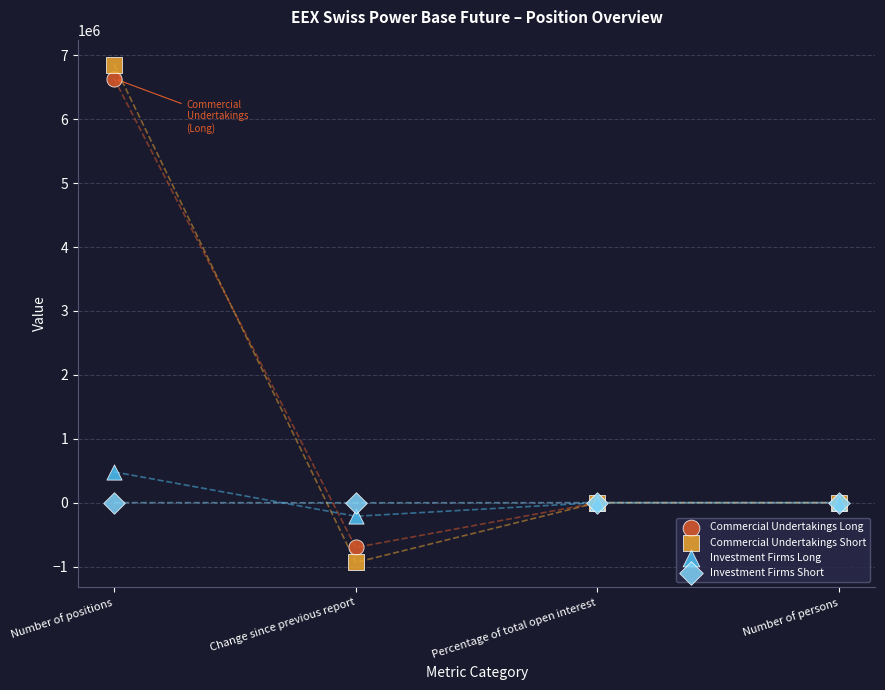

Which series has the widest spread of Y values?

Commercial Undertakings Short